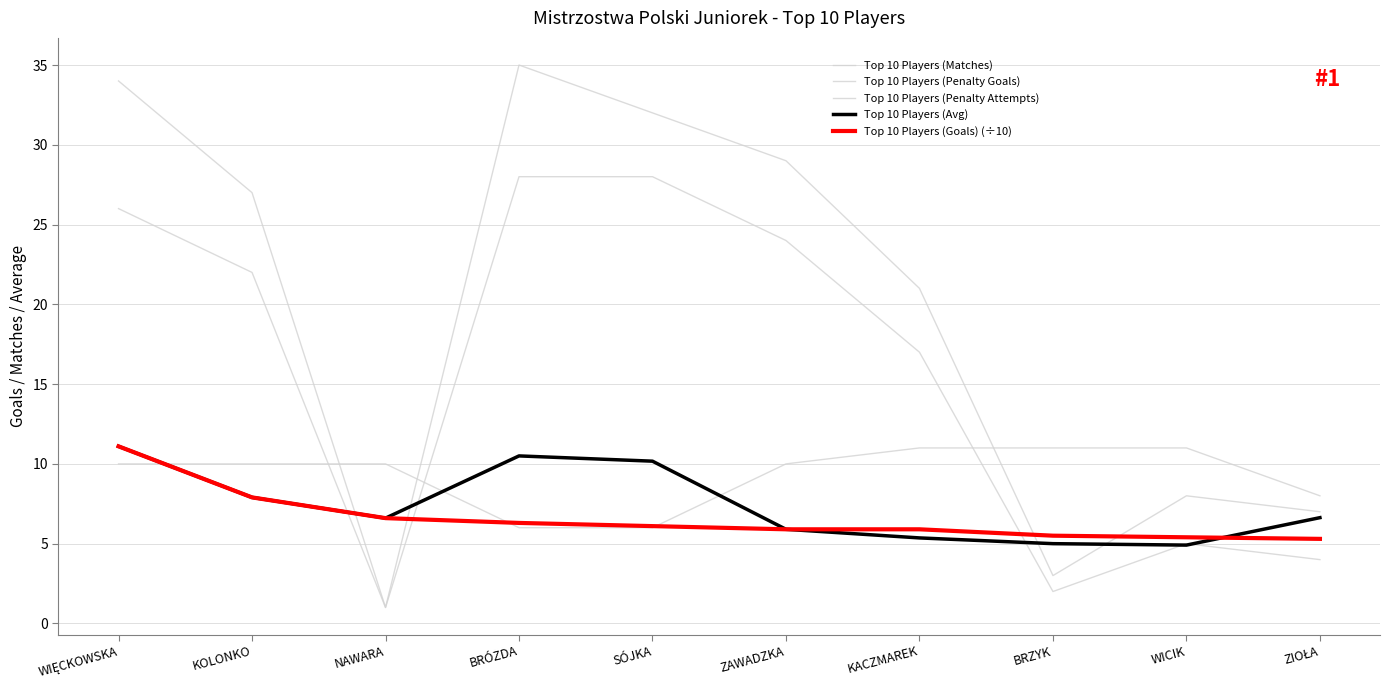

Reading left to right, extract all data points from this chart.

Top 10 Players (Matches): WIĘCKOWSKA=10.0	KOLONKO=10.0	NAWARA=10.0	BRÓZDA=6.0	SÓJKA=6.0	ZAWADZKA=10.0	KACZMAREK=11.0	BRZYK=11.0	WICIK=11.0	ZIOŁA=8.0
Top 10 Players (Penalty Goals): WIĘCKOWSKA=26.0	KOLONKO=22.0	NAWARA=1.0	BRÓZDA=28.0	SÓJKA=28.0	ZAWADZKA=24.0	KACZMAREK=17.0	BRZYK=2.0	WICIK=5.0	ZIOŁA=4.0
Top 10 Players (Penalty Attempts): WIĘCKOWSKA=34.0	KOLONKO=27.0	NAWARA=1.0	BRÓZDA=35.0	SÓJKA=32.0	ZAWADZKA=29.0	KACZMAREK=21.0	BRZYK=3.0	WICIK=8.0	ZIOŁA=7.0
Top 10 Players (Avg): WIĘCKOWSKA=11.1	KOLONKO=7.9	NAWARA=6.6	BRÓZDA=10.5	SÓJKA=10.2	ZAWADZKA=5.9	KACZMAREK=5.4	BRZYK=5.0	WICIK=4.9	ZIOŁA=6.6
Top 10 Players (Goals) (÷10): WIĘCKOWSKA=11.1	KOLONKO=7.9	NAWARA=6.6	BRÓZDA=6.3	SÓJKA=6.1	ZAWADZKA=5.9	KACZMAREK=5.9	BRZYK=5.5	WICIK=5.4	ZIOŁA=5.3